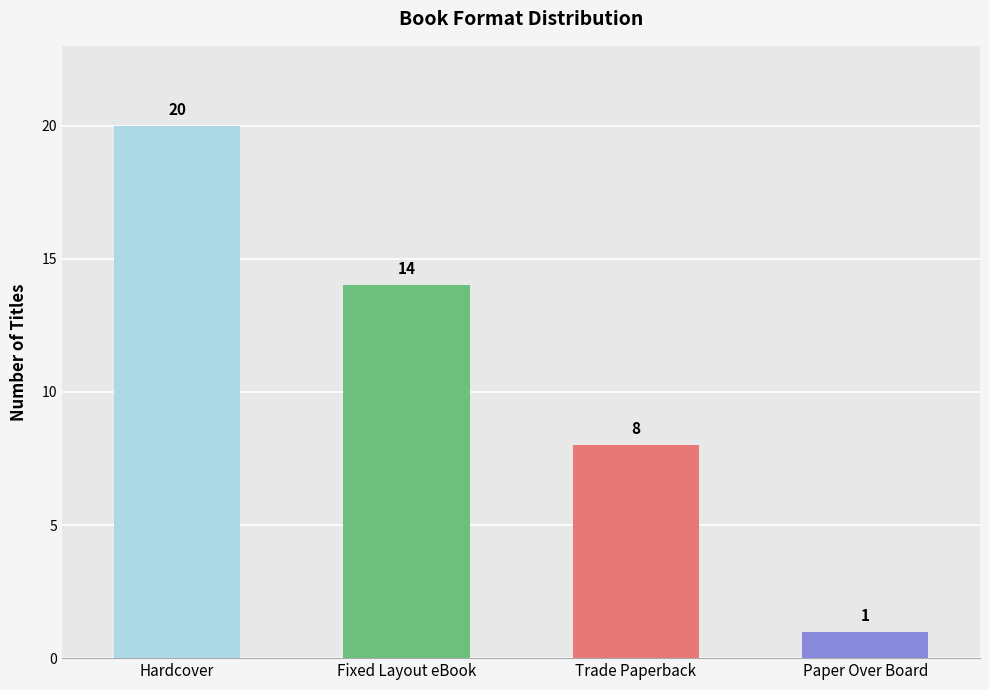

What is the difference between the values at Hardcover and Fixed Layout eBook?

6